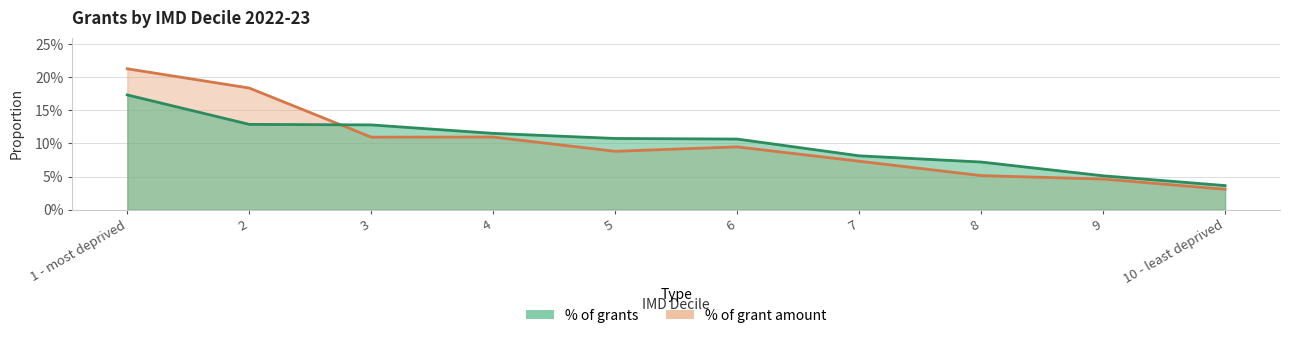

The % of grants series shows 0.2 at 4. True or false?

False